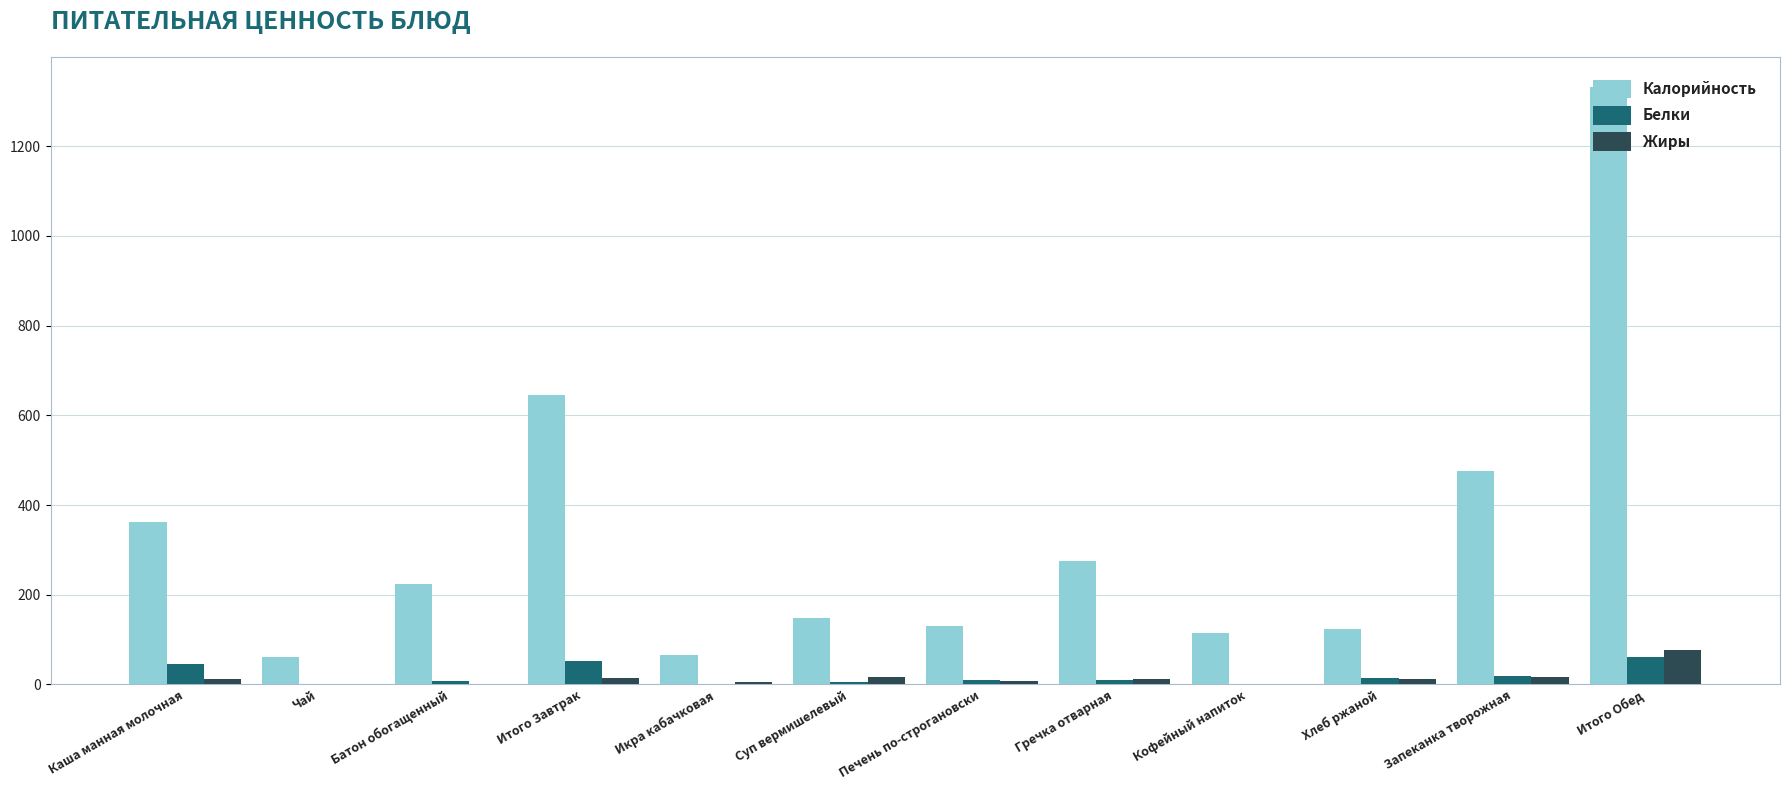

At which label does Калорийность reach its peak?

Итого Обед